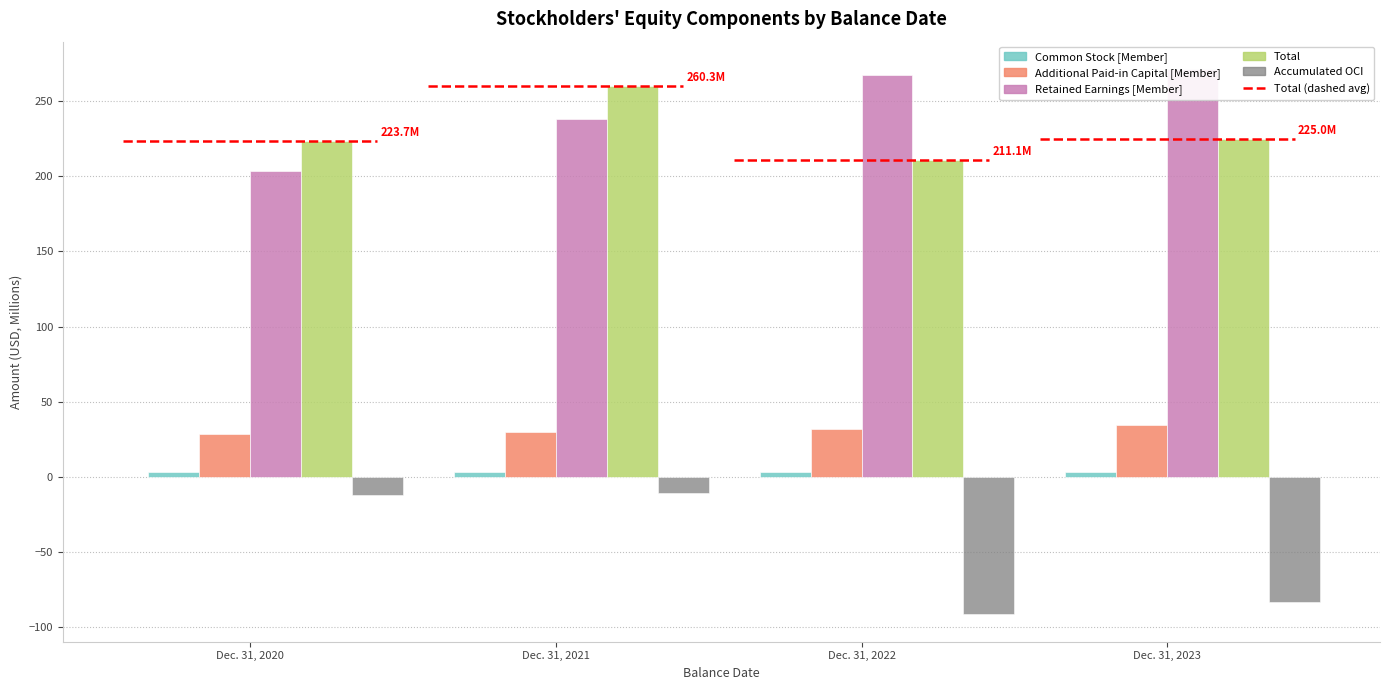

What are all the series names shown in the legend?

Common Stock [Member], Additional Paid-in Capital [Member], Retained Earnings [Member], Total, Accumulated OCI